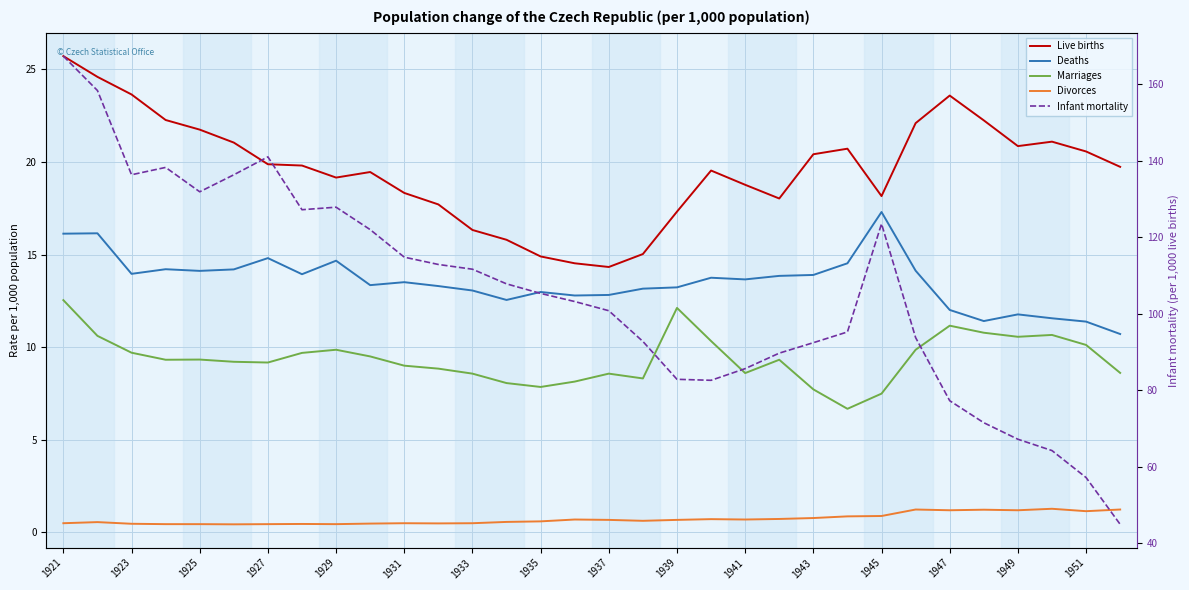

Does the chart display data point markers on the line(s)?

No